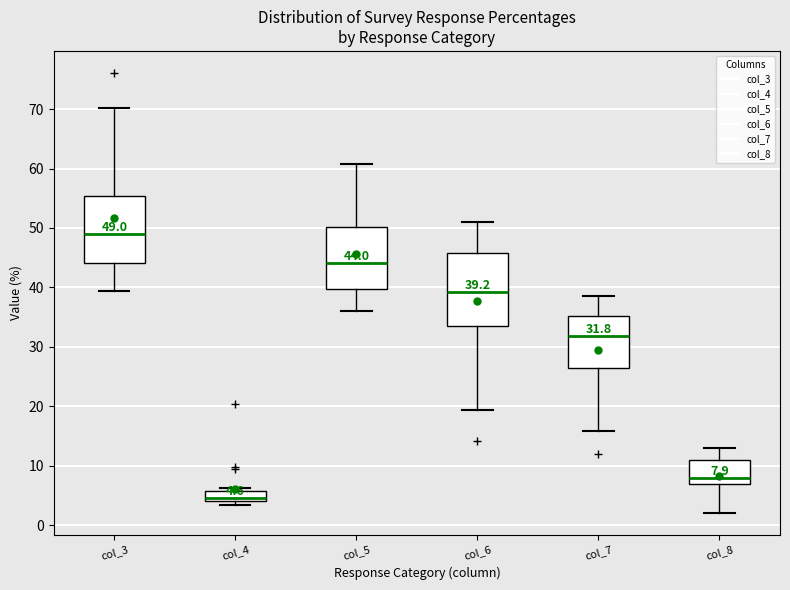

Which box has the highest median line?

col_3